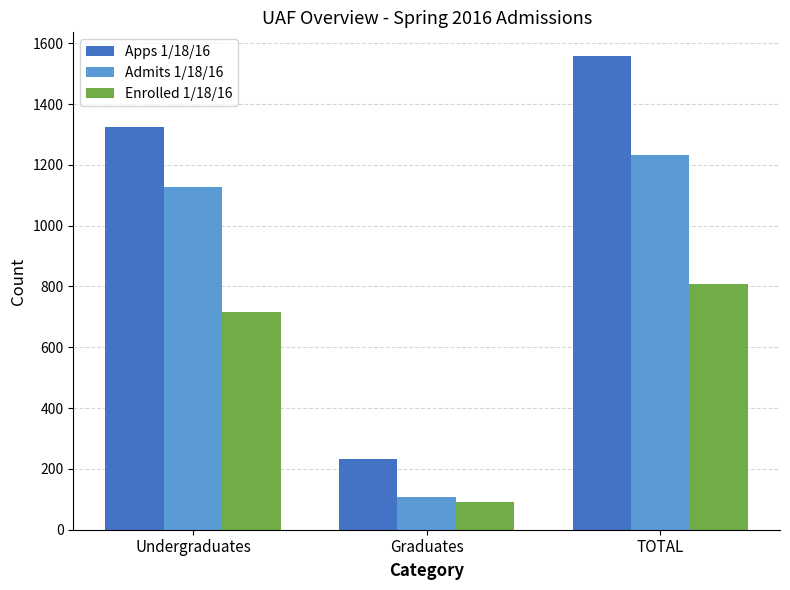

List the series in order of their peak value, lowest first.

Enrolled 1/18/16, Admits 1/18/16, Apps 1/18/16